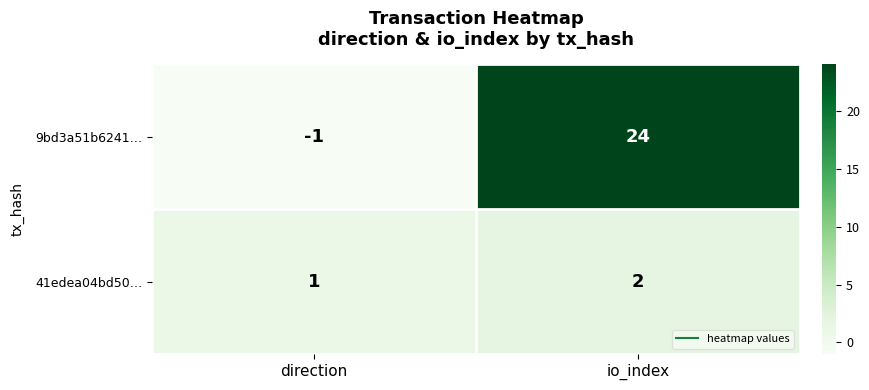

Which label corresponds to the smallest value in the chart?

direction